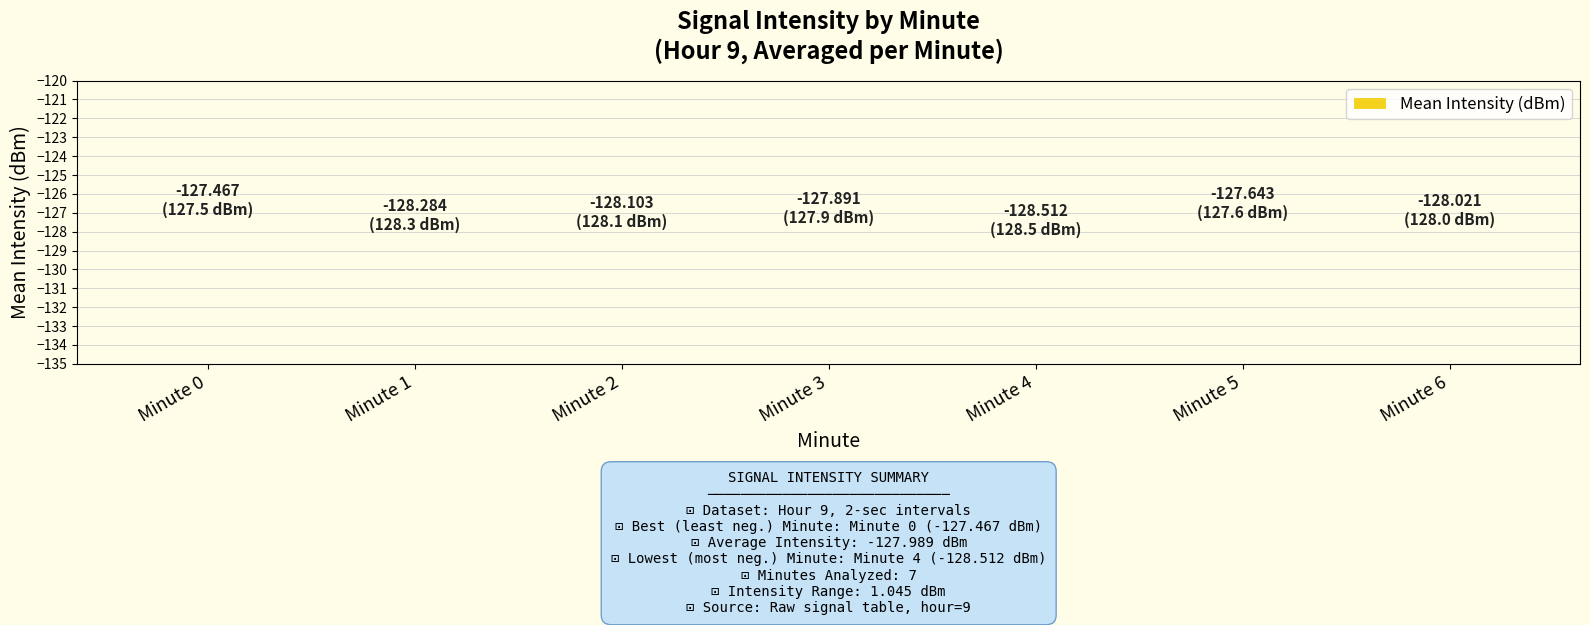

True or false: the data shows -128.5 at Minute 4.

True